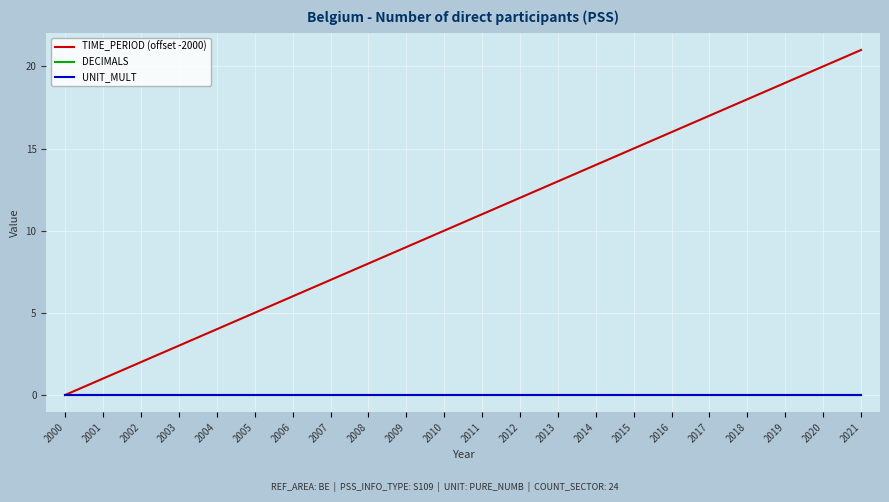

Is the value of DECIMALS at 2020 greater than the value of TIME_PERIOD (offset -2000) at 2002?

No